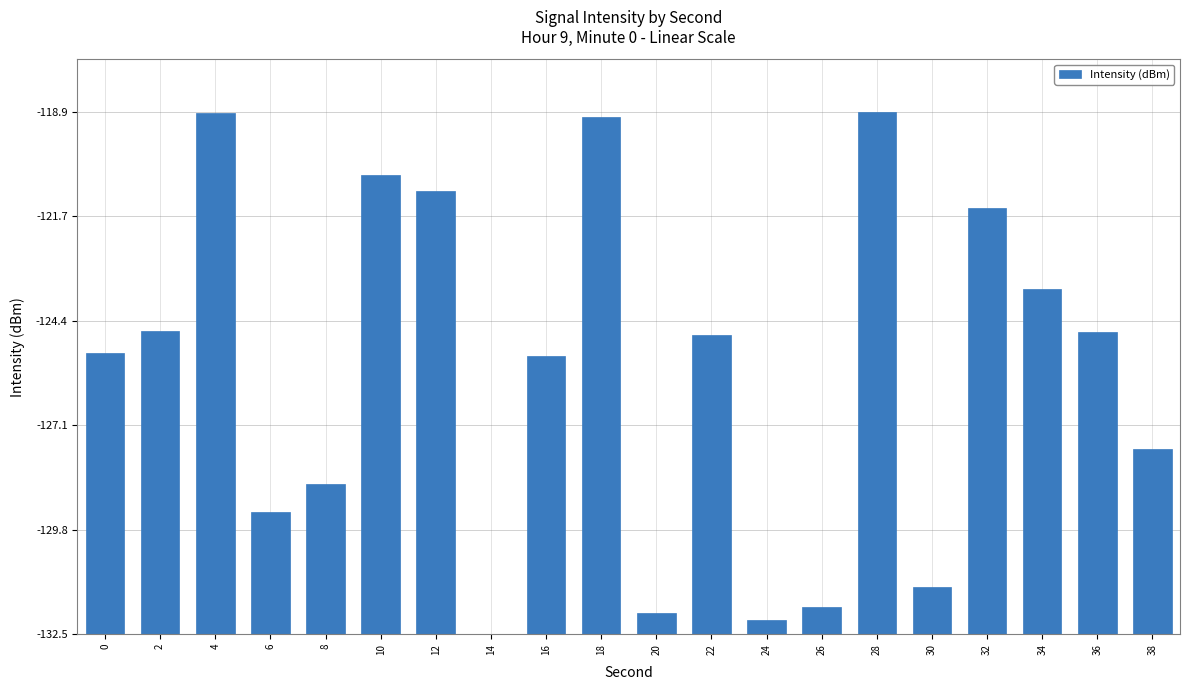

What is the difference between the values at 38 and 4?

8.7